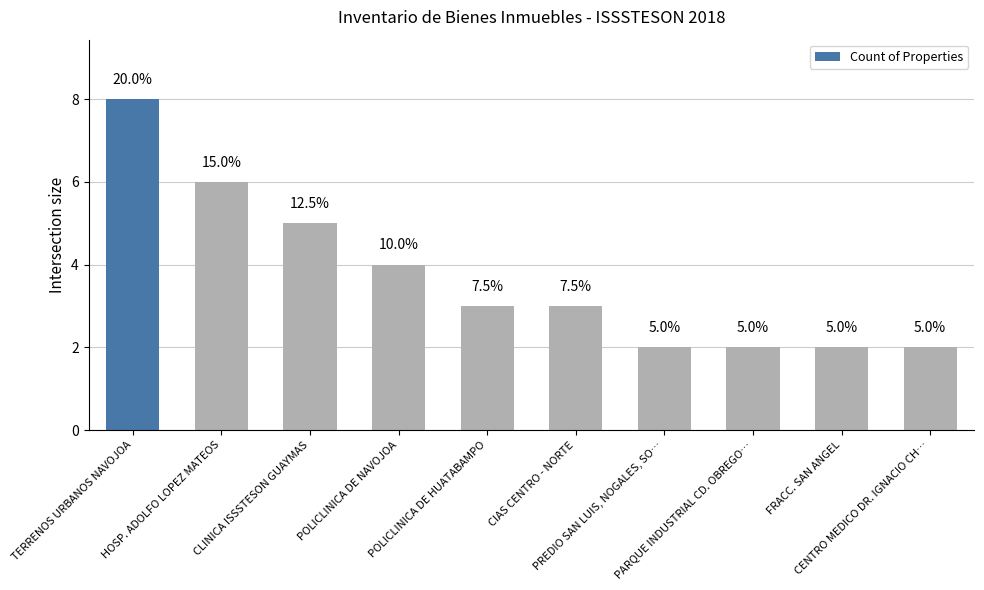

Are the bars horizontal?

No